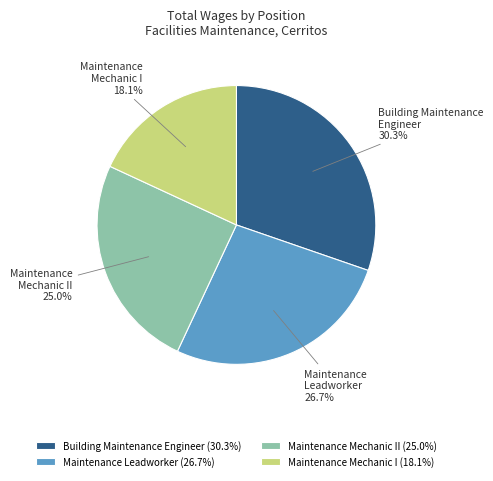

Does any single category account for the majority?

No